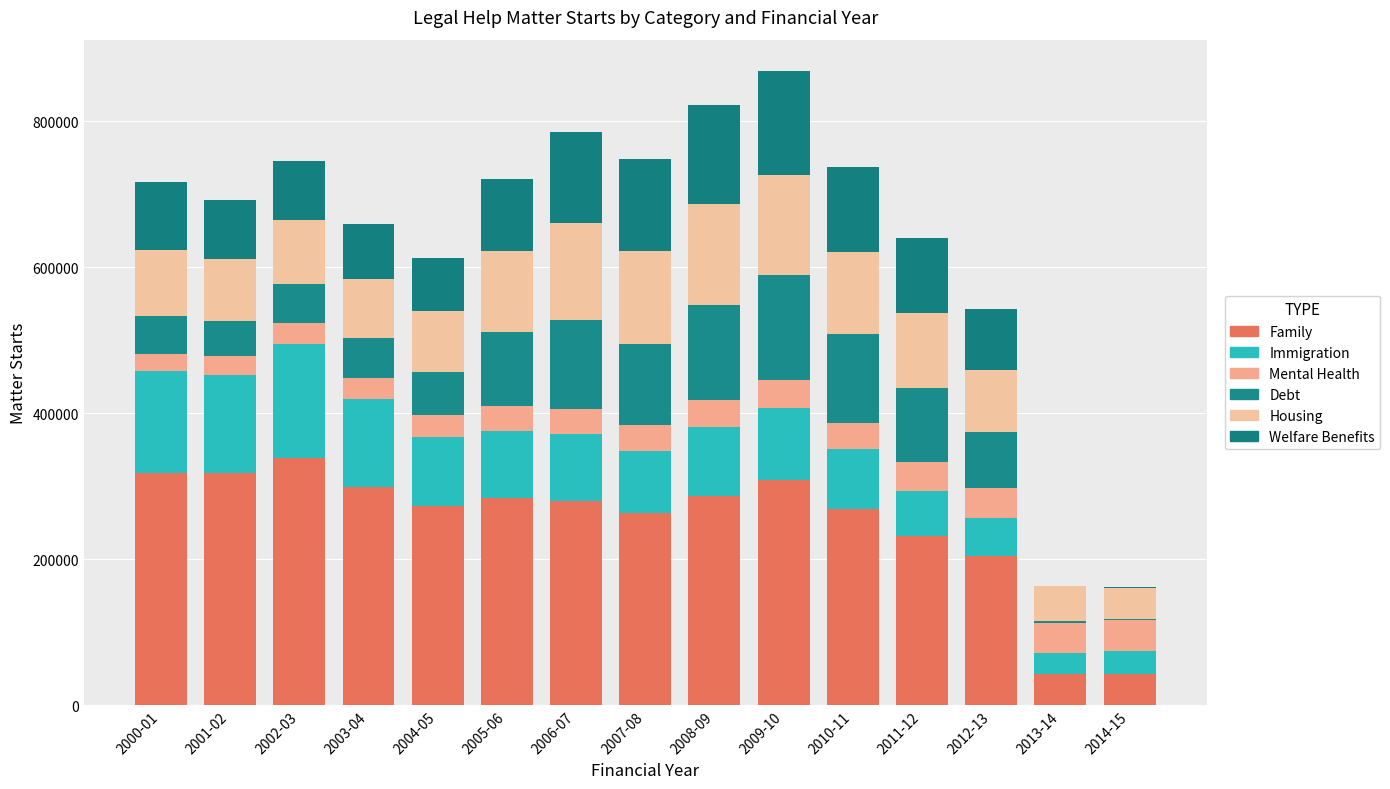

Are the bars horizontal?

No